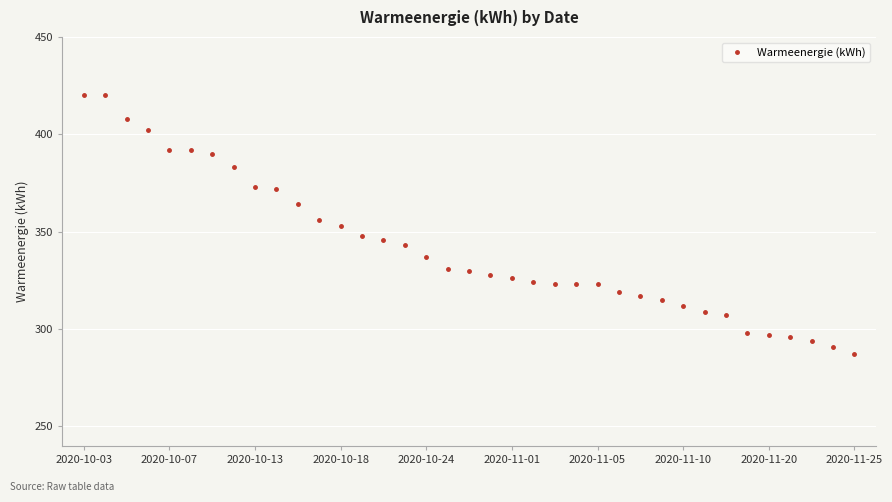

What is the value of the 21st point from the left?

326